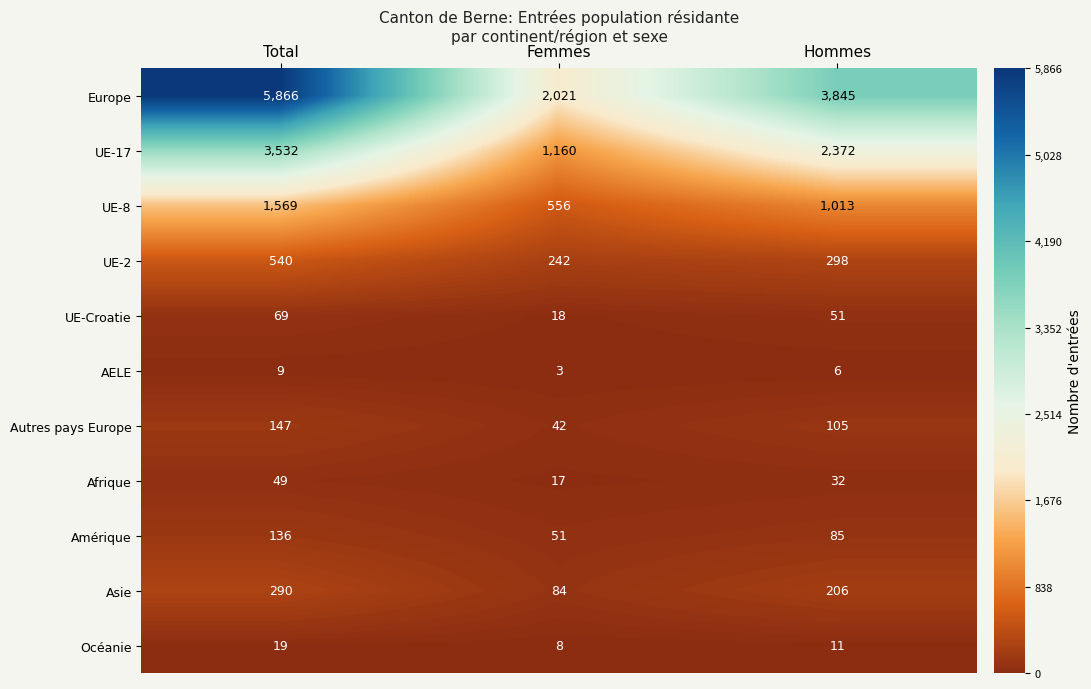

How many Amérique values are between 51 and 136?

3